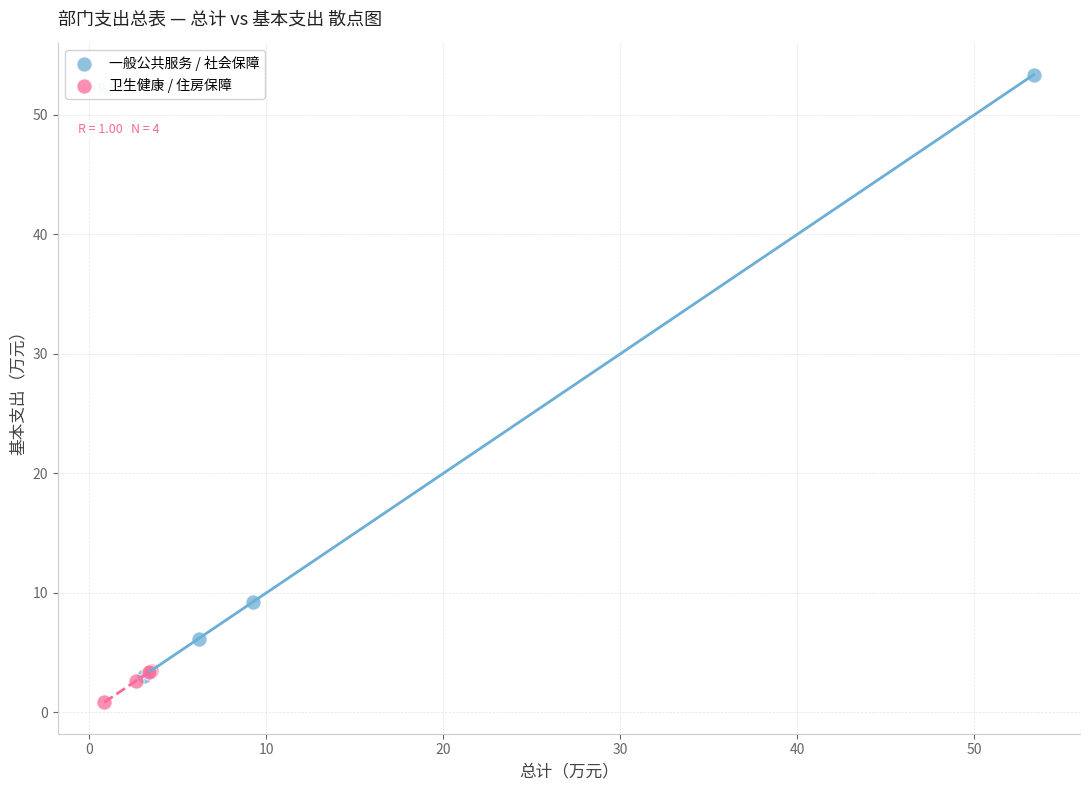

Which series reaches the minimum Y coordinate?

卫生健康 / 住房保障